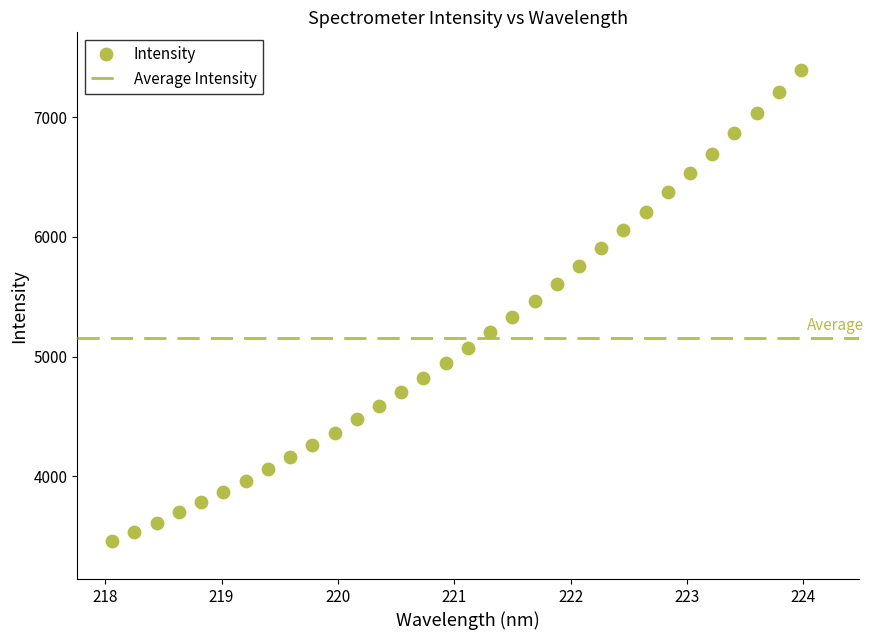

What is the range of Y values (max minus min)?

3942.2